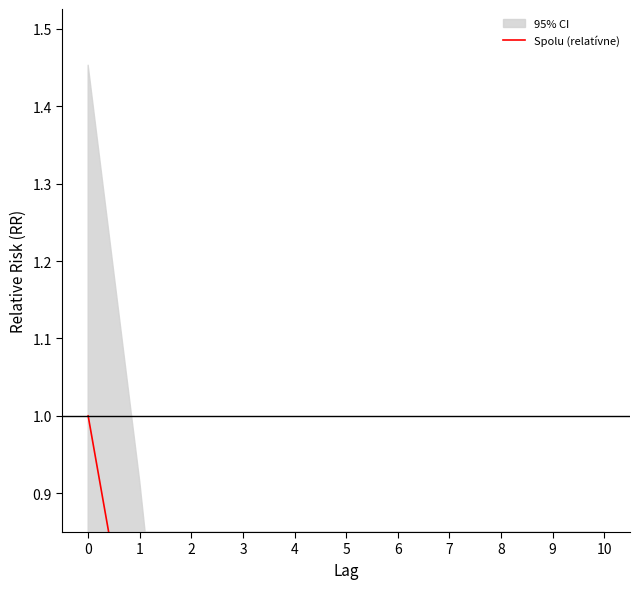

Reading left to right, list all the values displayed in this chart.

0=1.0	1=0.6	2=0.2	3=0.1	4=0.0	5=0.1	6=0.2	7=0.1	8=0.0	9=0.0	10=0.5